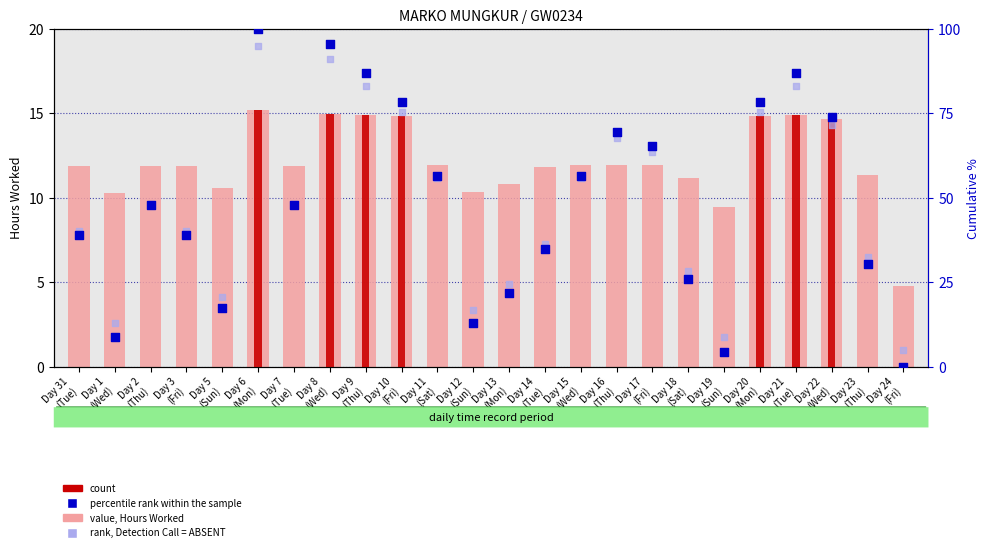

Which series reaches the maximum Y coordinate?

percentile rank within the sample